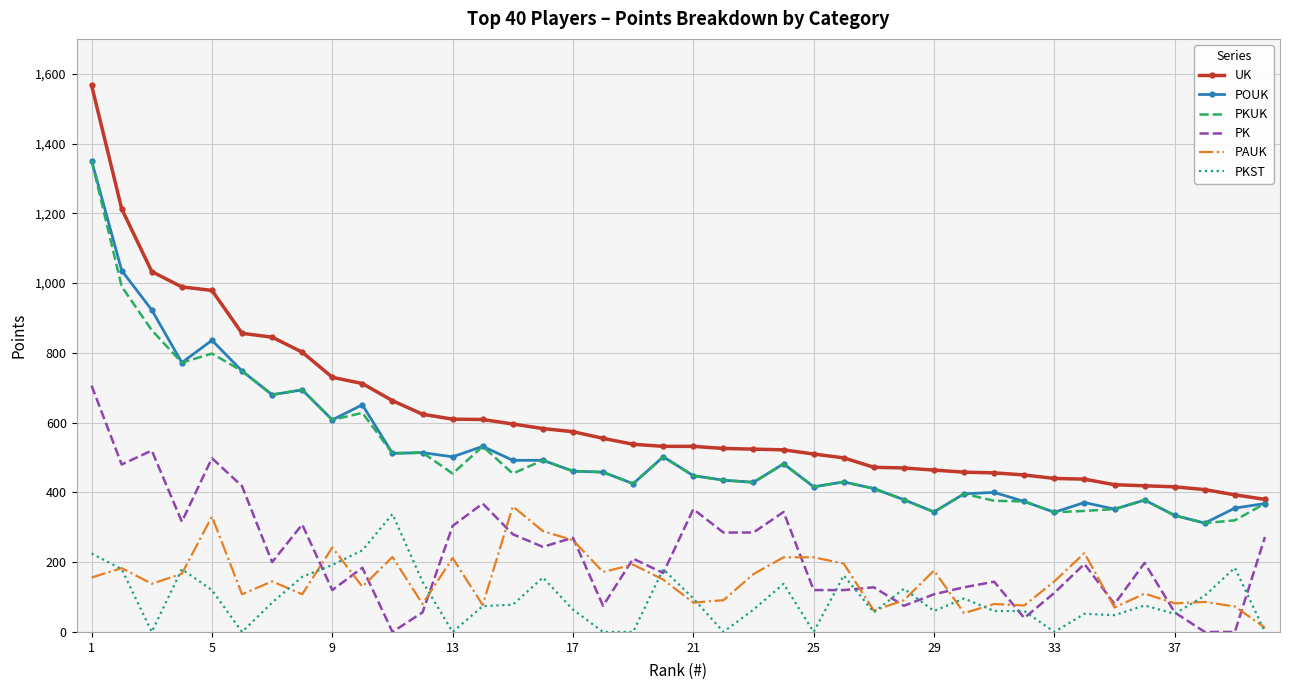

True or false: PAUK and UK cross at least once.

False